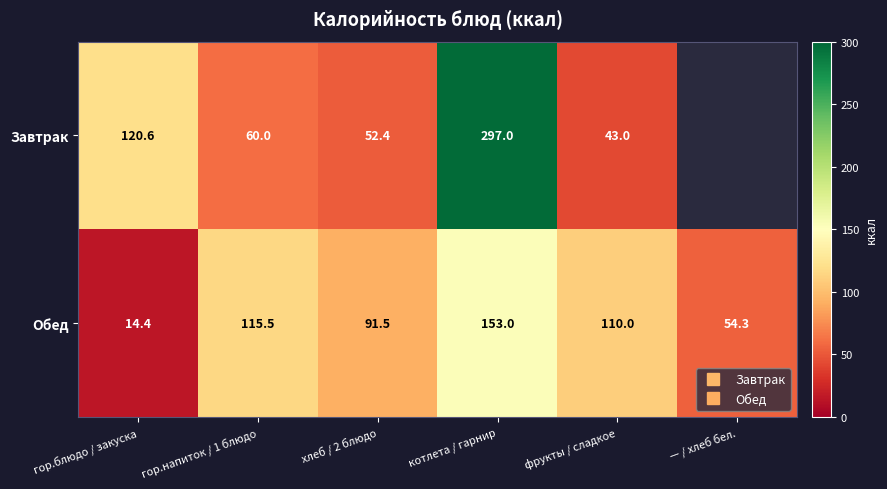

What value does the Завтрак series have at гор.напиток / 1 блюдо?

60.0